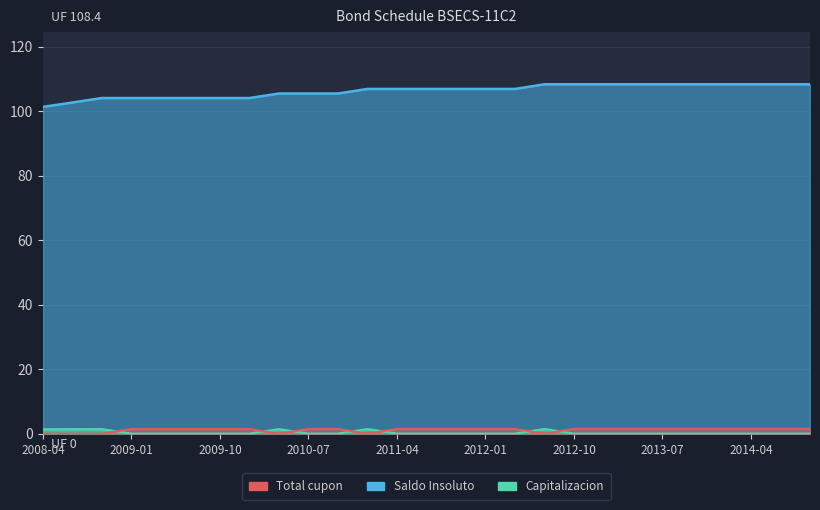

Is it true that Total cupon equals 1.5 at 2014-10-01?

True